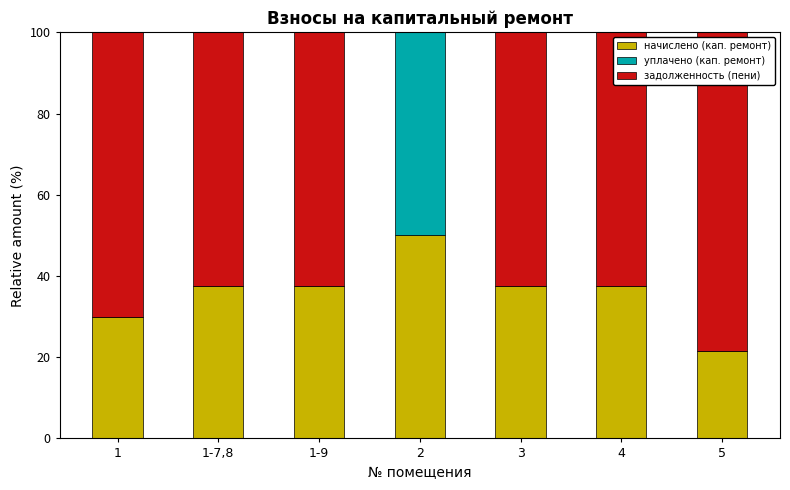

What is the sum of the начислено (кап. ремонт) values at 5 and 1?

51.4